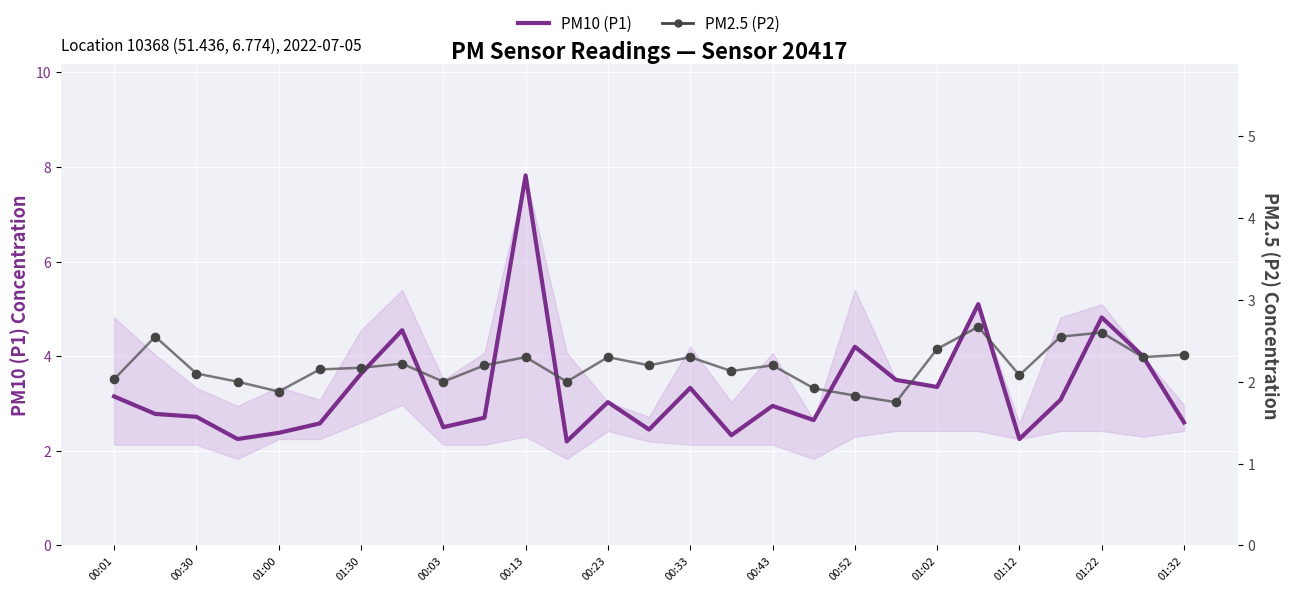

What are all the series names shown in the legend?

PM10 (P1), PM2.5 (P2)